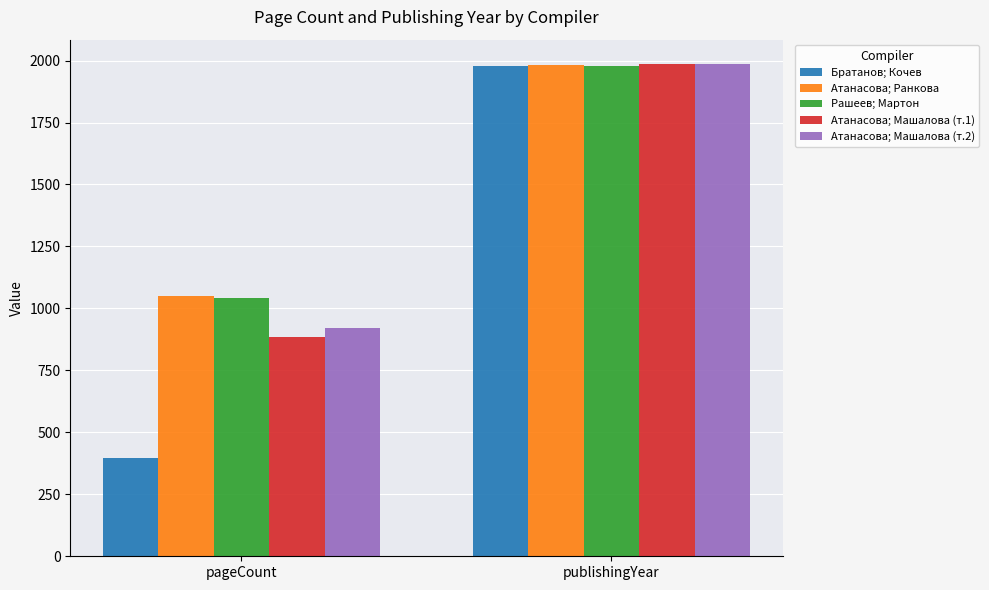

How many bars are there in total?

10